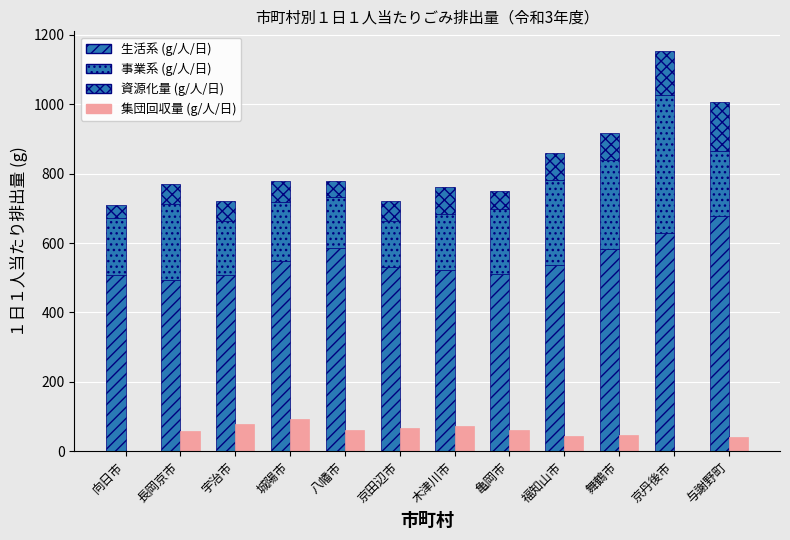

What is the sum of all 生活系 values?

6634.8